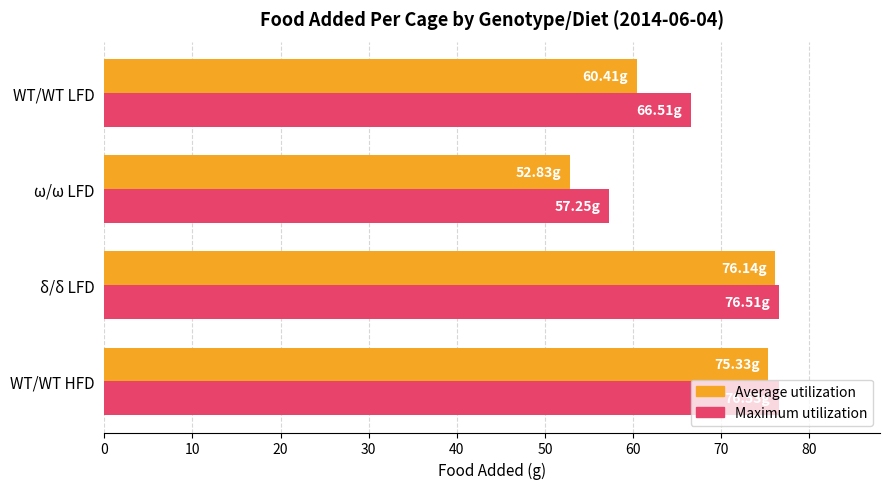

What is the difference between the Maximum utilization values at δ/δ LFD and WT/WT LFD?

10.0